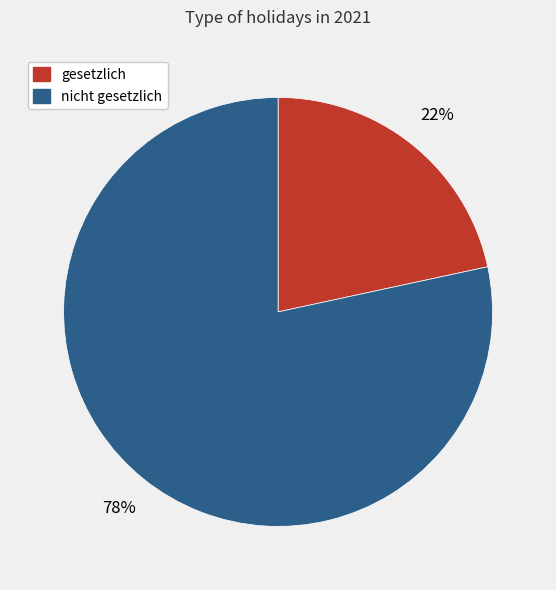

Which category accounts for the majority?

nicht gesetzlich